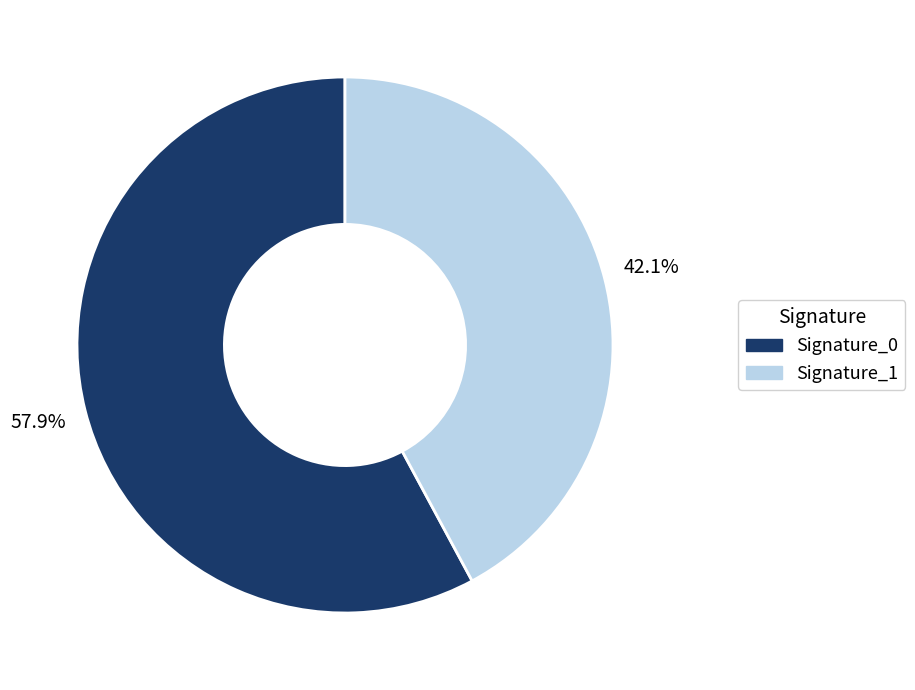

Does Signature_0 represent more than half of the total?

Yes